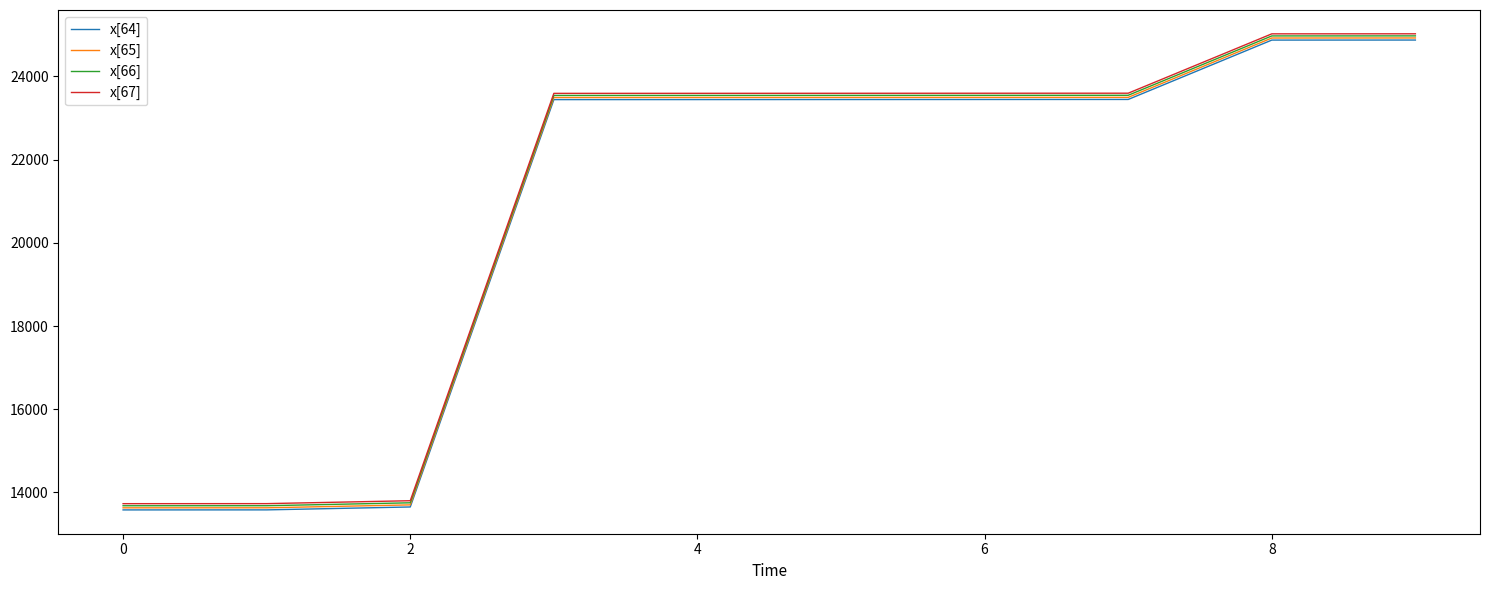

What is the lowest value of the x[67] series?

13730